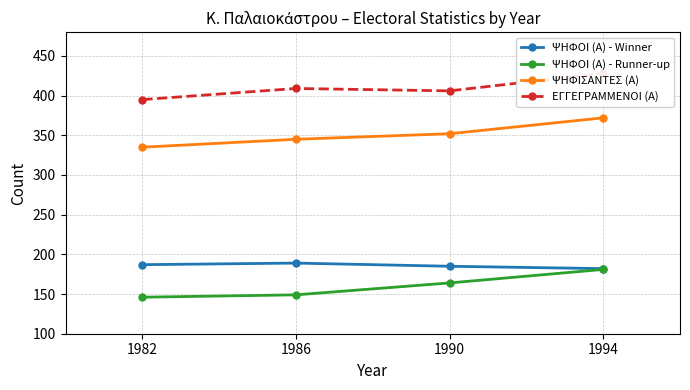

True or false: ΨΗΦΟΙ (Α) - Runner-up and ΨΗΦΟΙ (Α) - Winner intersect in this chart.

False